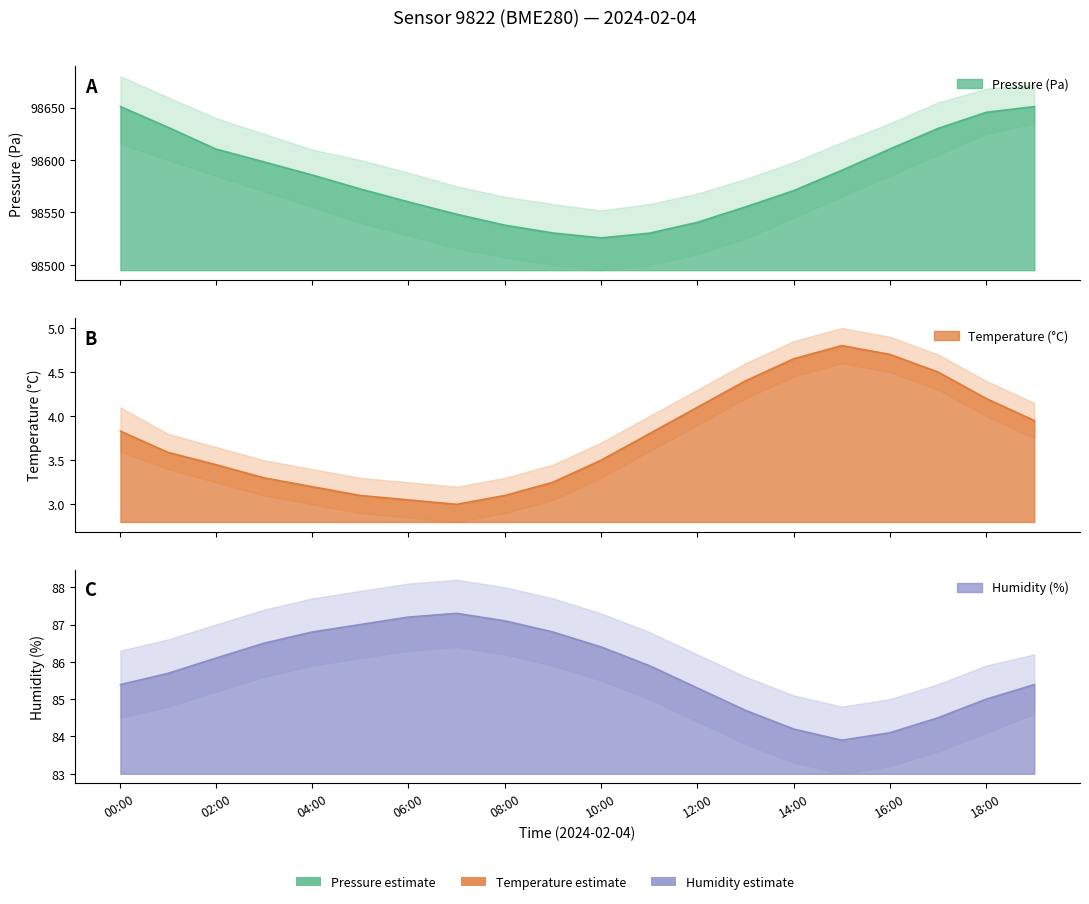

At 08:00, list the series in order from smallest to largest.

temperature, humidity, pressure